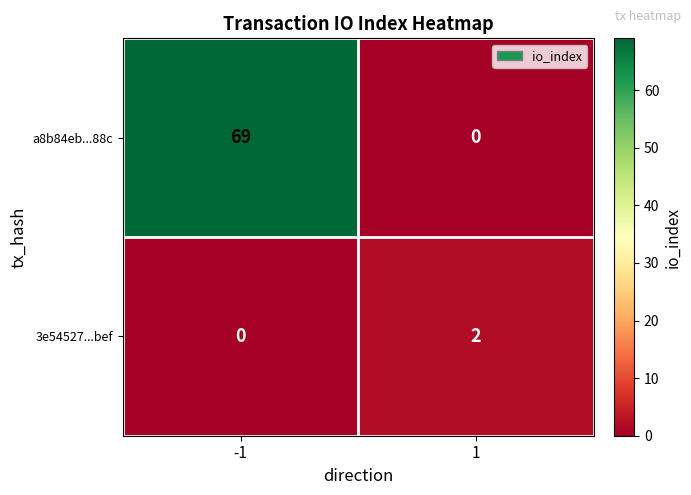

True or false: a8b84eb...88c has a value of 69 at -1.

True